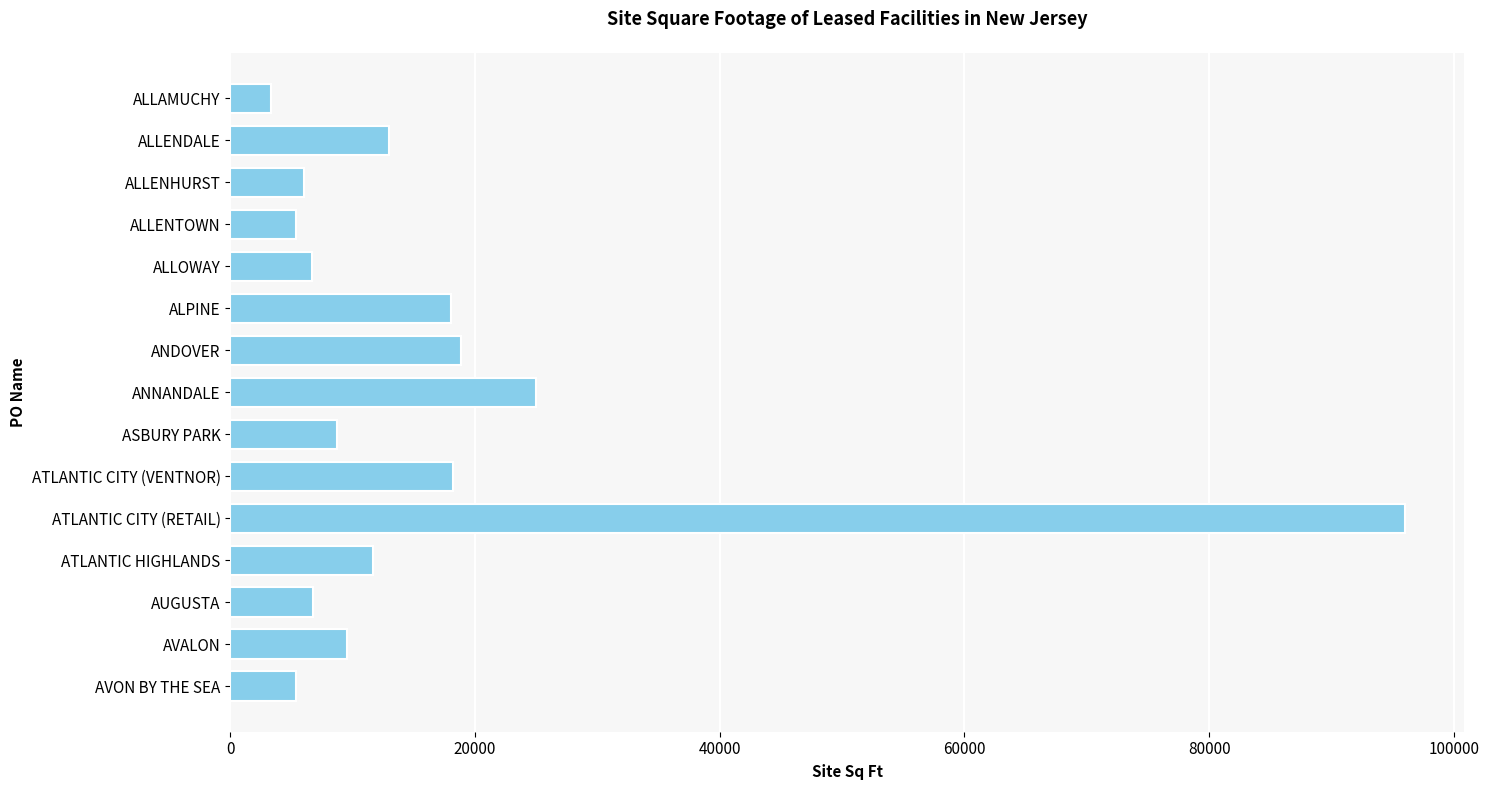

What is the difference between the maximum and minimum values?

92633